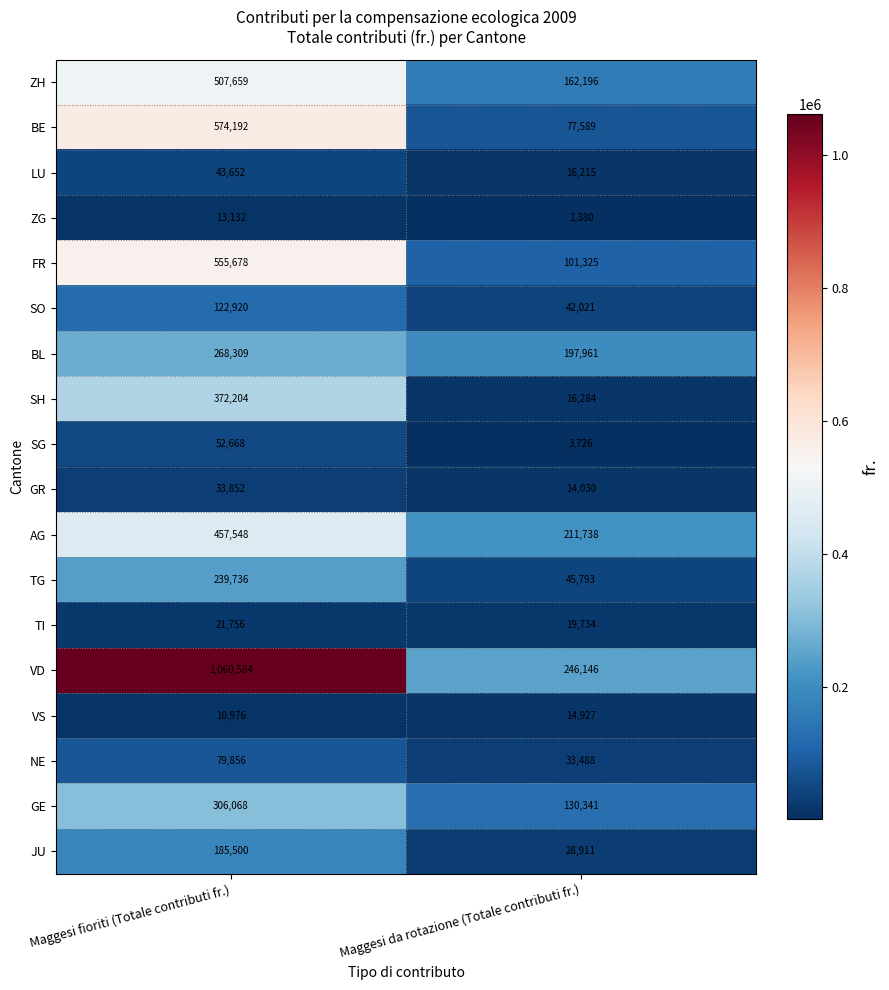

Which label corresponds to the smallest value in the chart?

Maggesi da rotazione (Totale contributi fr.)